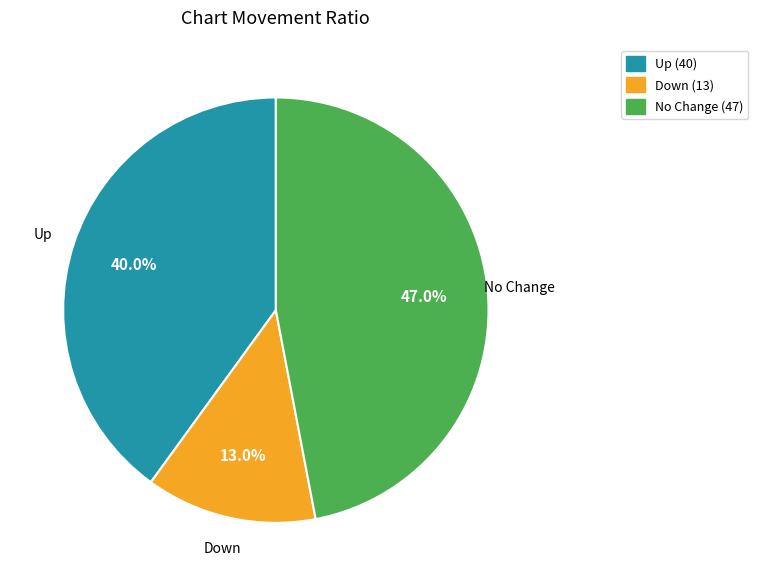

What is the largest slice in the pie chart?

No Change